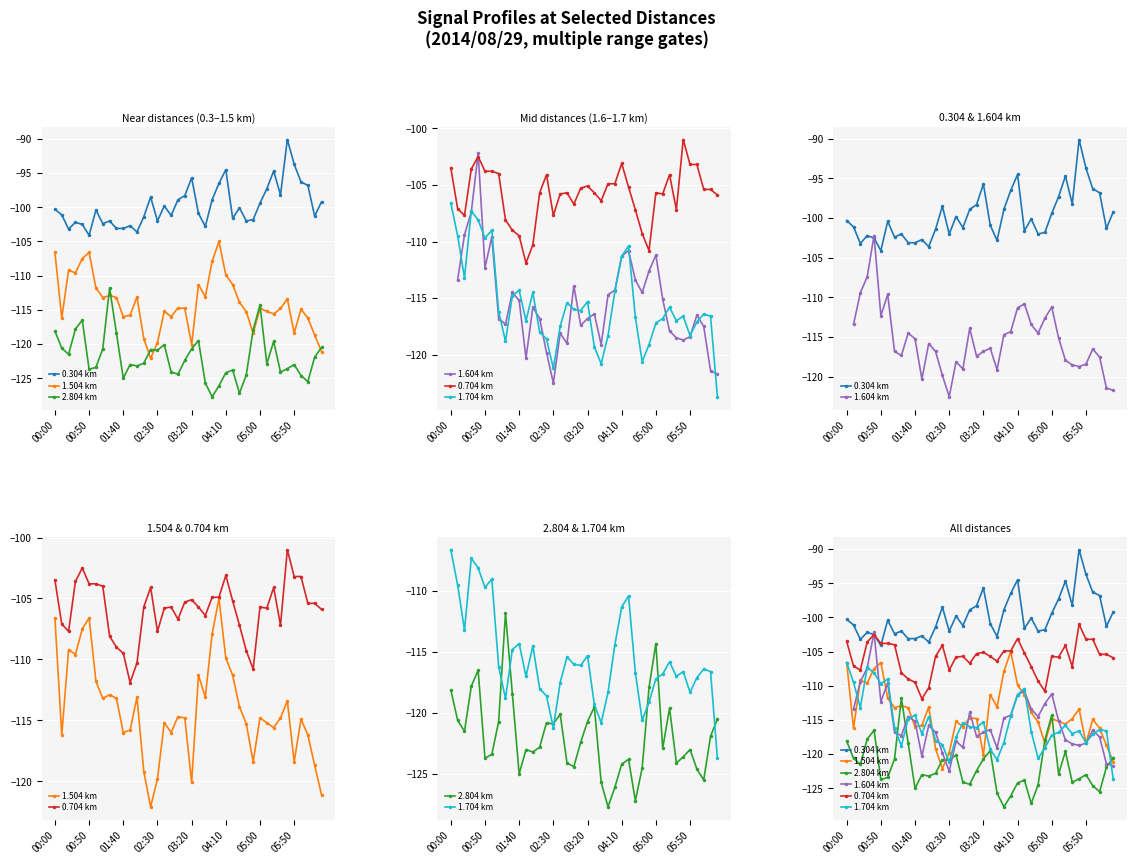

Which has a higher value, 35 or 24?

35